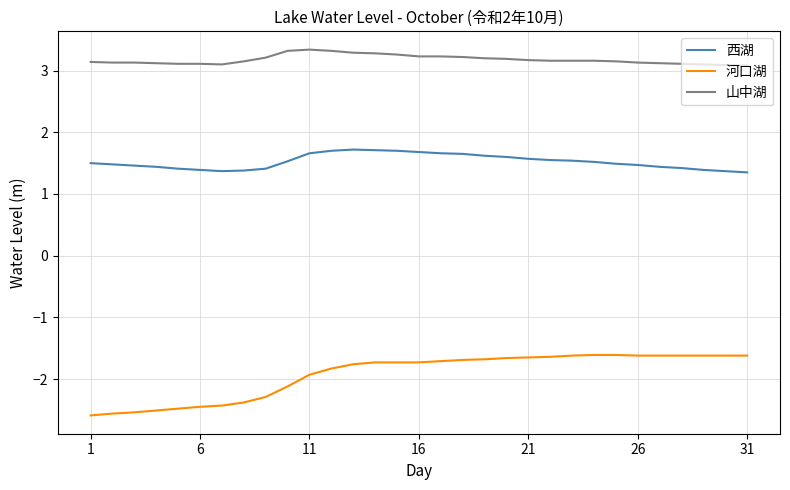

List the series in order of their overall mean, highest first.

山中湖, 西湖, 河口湖